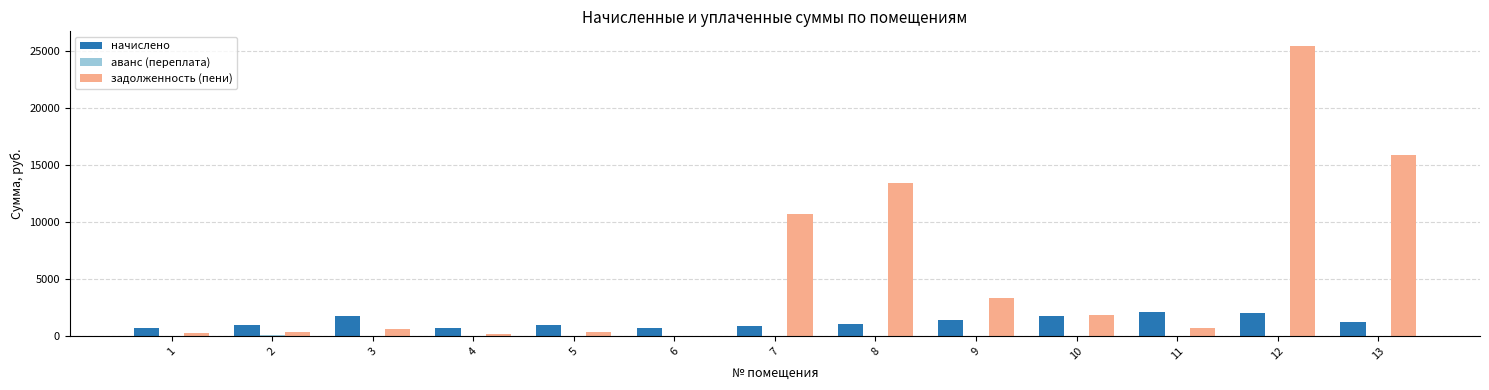

Between 8 and 11, which series saw the biggest shift?

задолженность (пени)